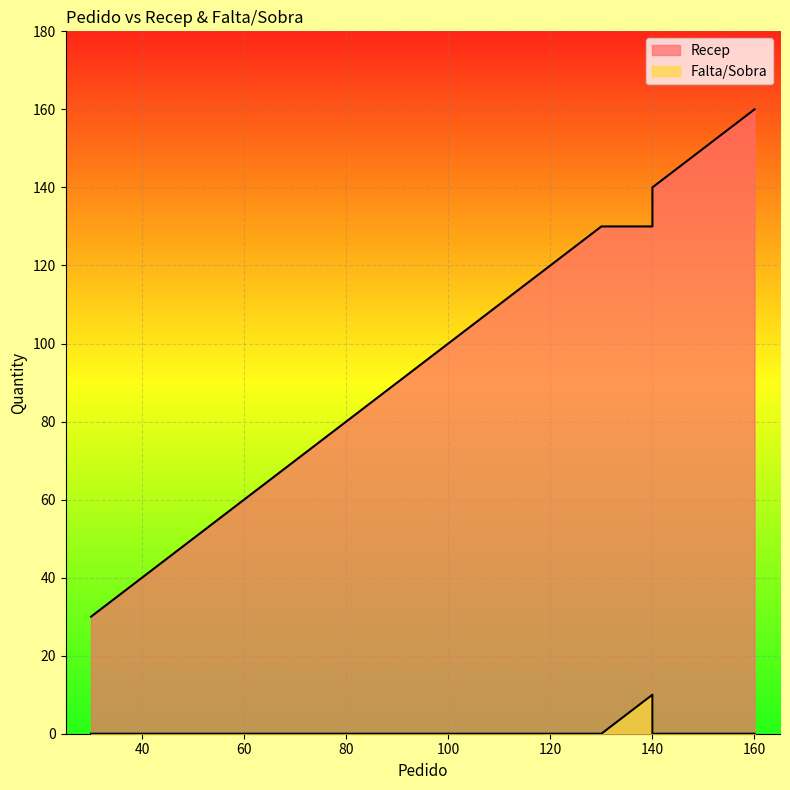

What are all the series names shown in the legend?

Recep, Falta/Sobra